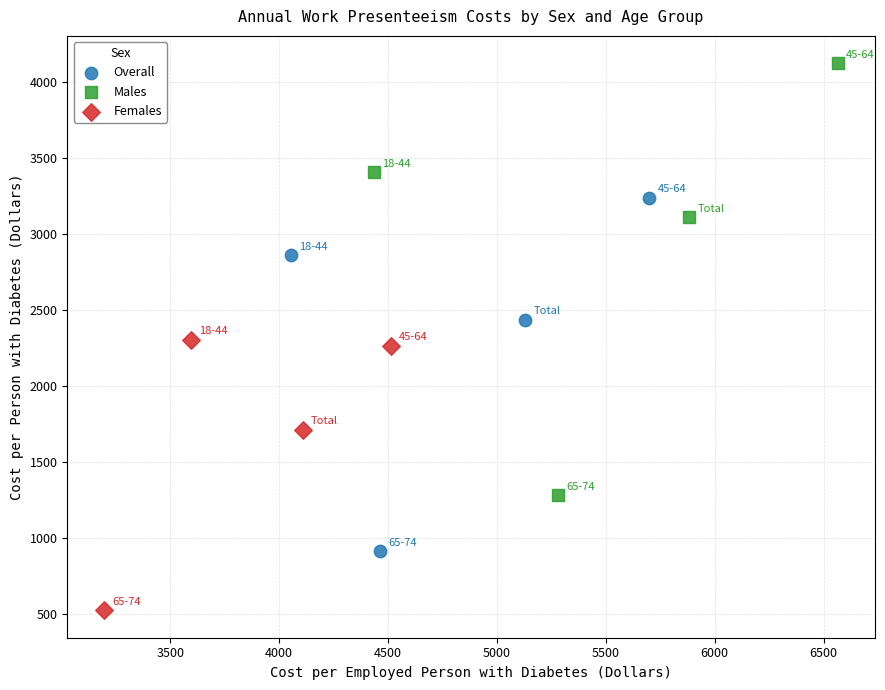

Which series reaches the minimum Y coordinate?

Females